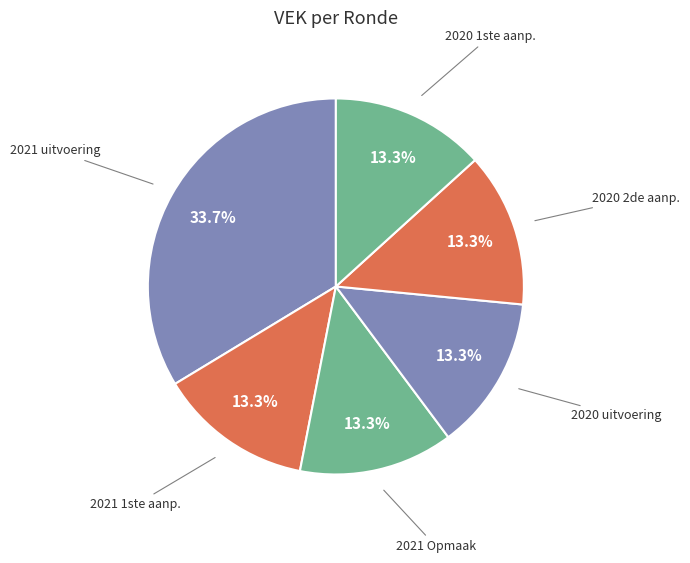

Count the number of slices in the pie.

6